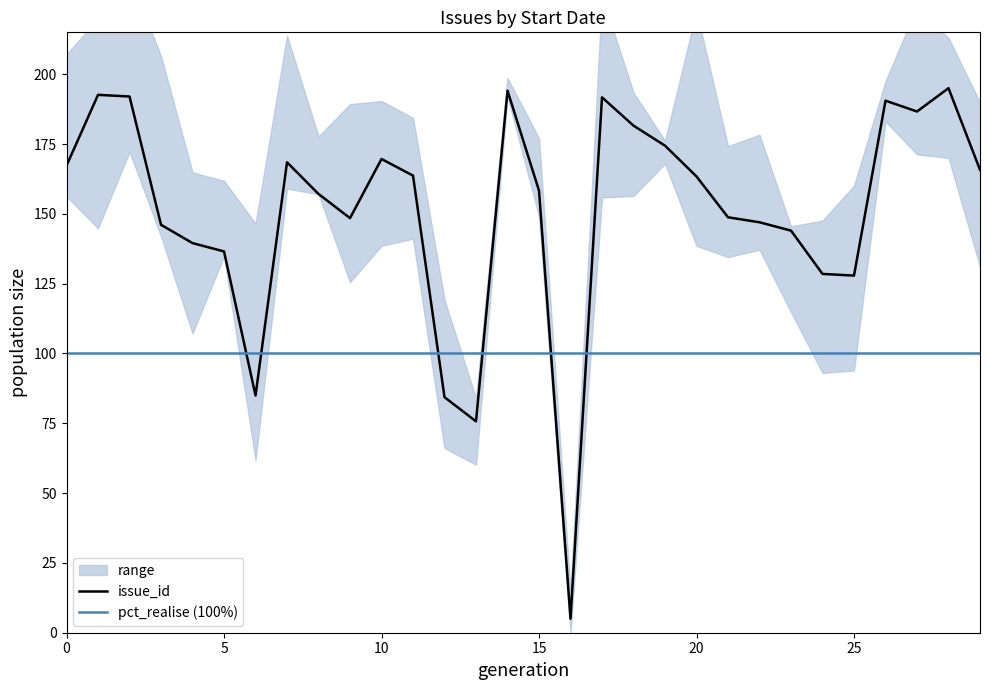

Reading left to right, list all the values displayed in this chart.

167.3	192.6	192.0	146.1	139.5	136.5	84.9	168.5	157.1	148.5	169.6	163.7	84.3	75.7	194.1	158.3	5.0	191.7	181.6	174.4	163.4	148.8	147.0	144.0	128.5	127.9	190.5	186.6	195.0	165.8